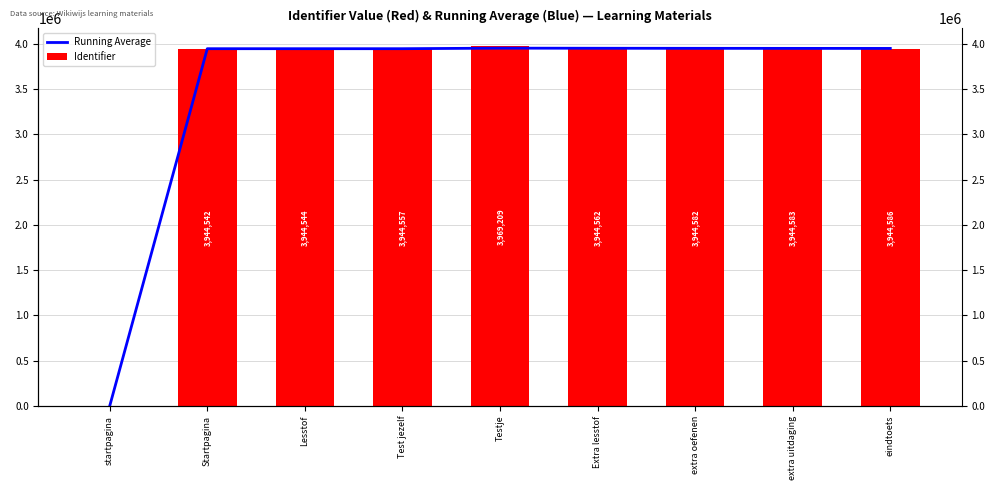

Which series changed the most between startpagina and Lesstof?

Identifier